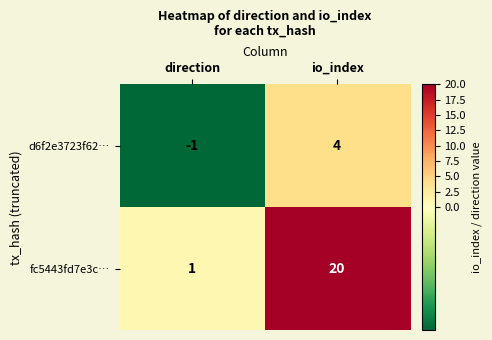

Rank the series by their average value, from lowest to highest.

d6f2e3723f62…, fc5443fd7e3c…